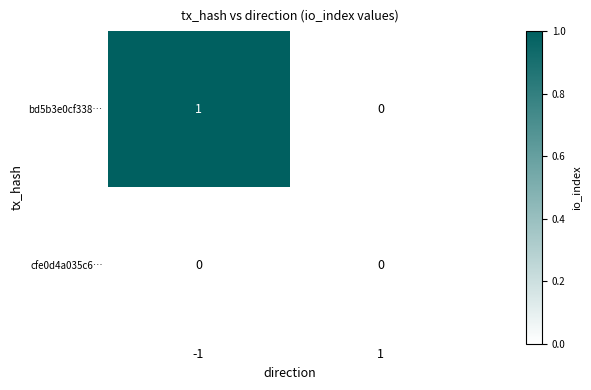

Rank the series by their average value, from highest to lowest.

bd5b3e0cf338…, cfe0d4a035c6…